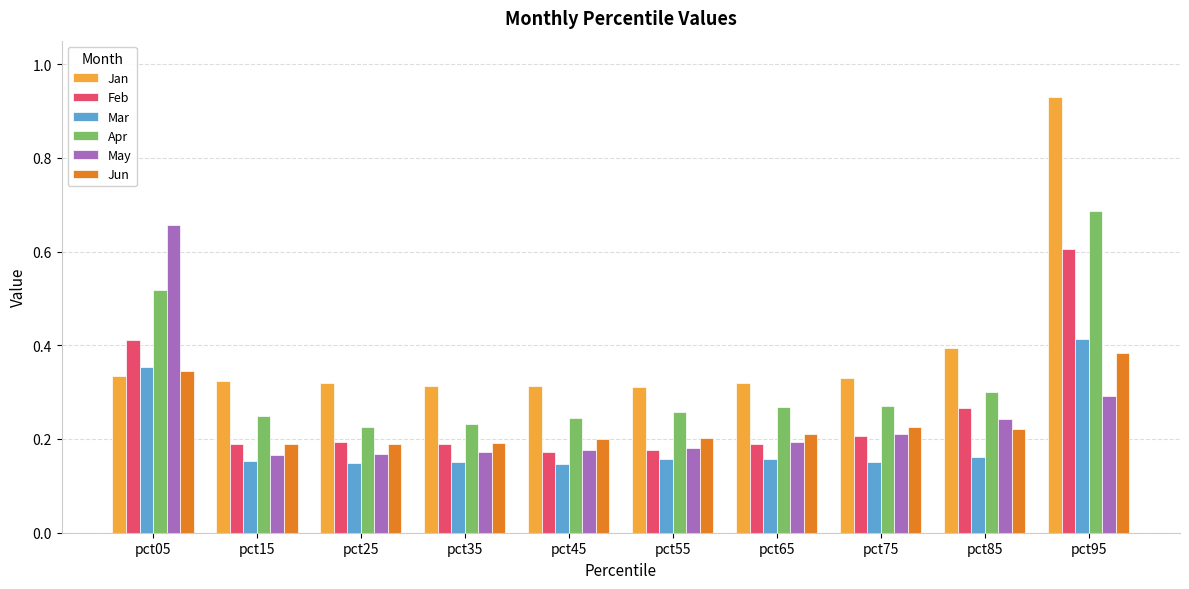

Which series has the widest spread of values?

Jan